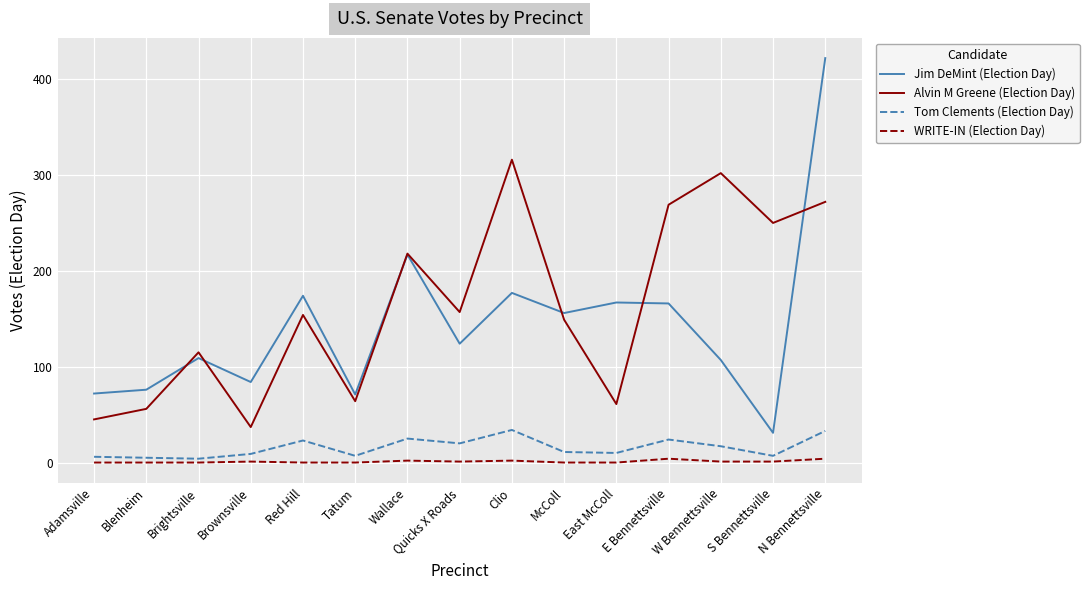

True or false: Alvin M Greene (Election Day) has a value of 157 at Quicks X Roads.

True